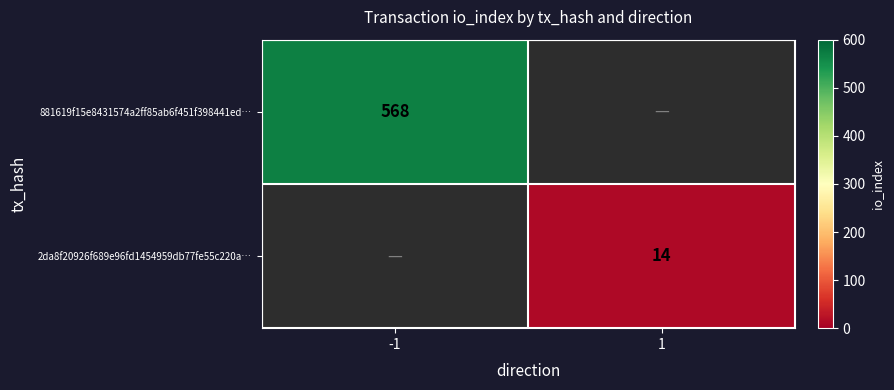

The value of 881619f15e8431574a2ff85ab6f451f398441ed… at -1 is 568. True or false?

True